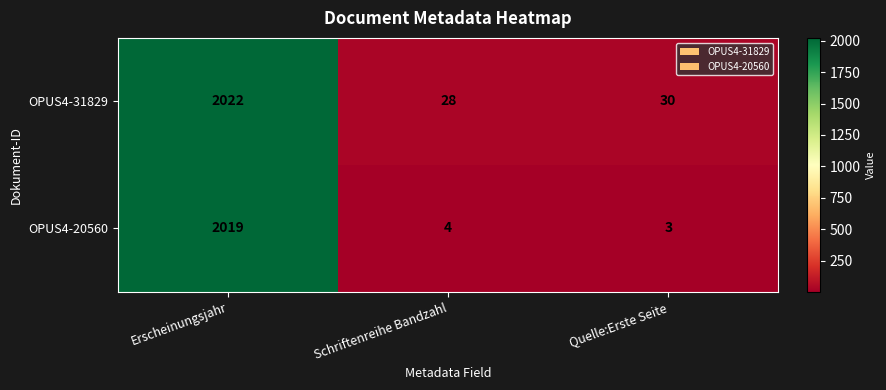

Reading left to right, transcribe all the data shown in this chart.

OPUS4-31829: 2022	28	30
OPUS4-20560: 2019	4	3